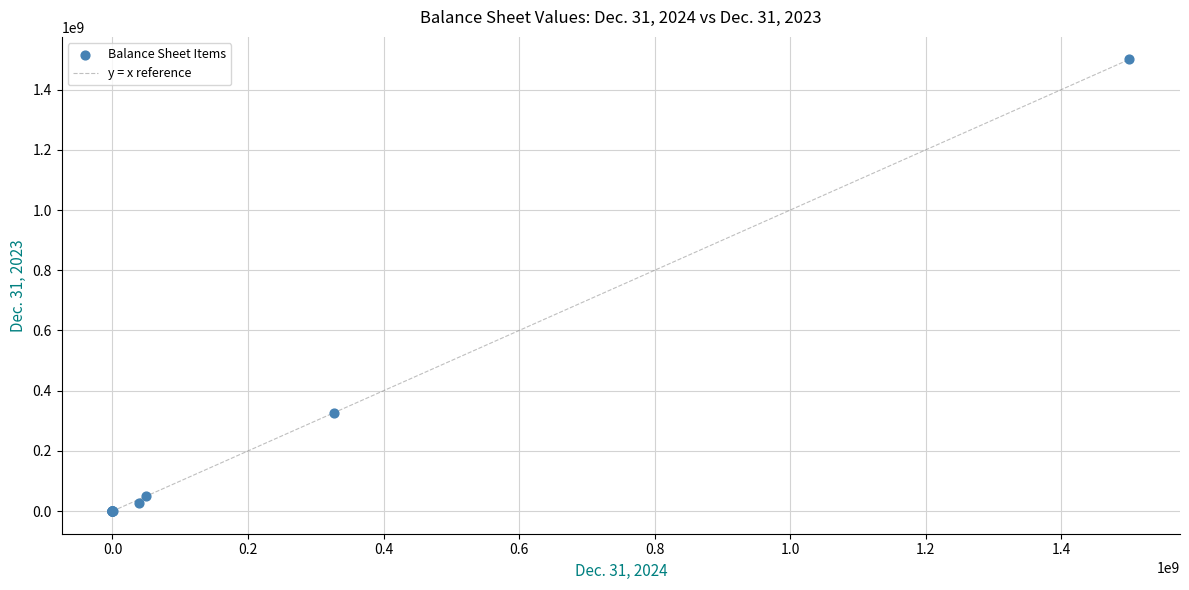

What Y value in the scatter plot is closest to 749999989?

326960228.0